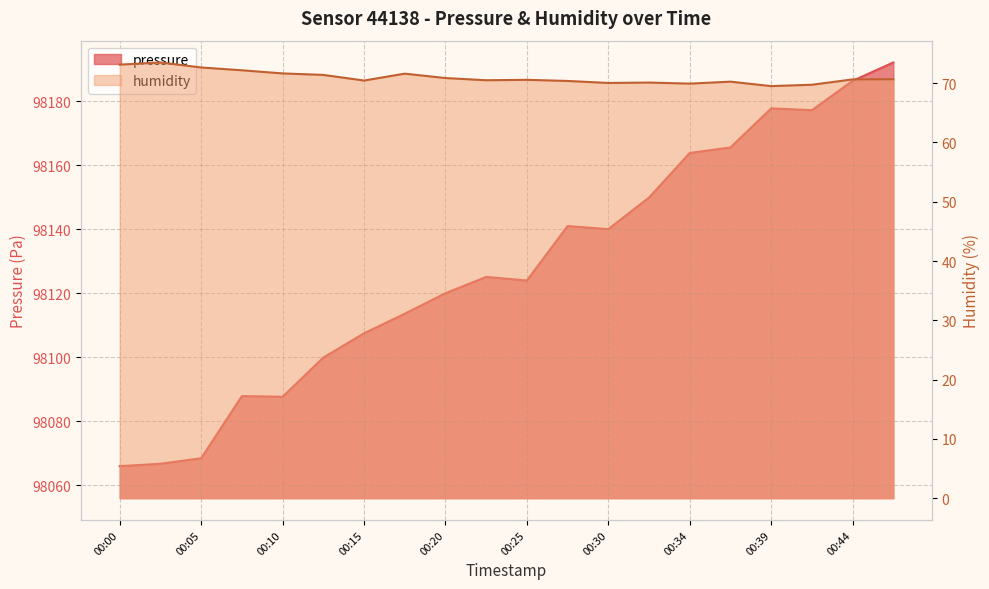

The value of pressure at 00:39 is 98177.8. True or false?

True